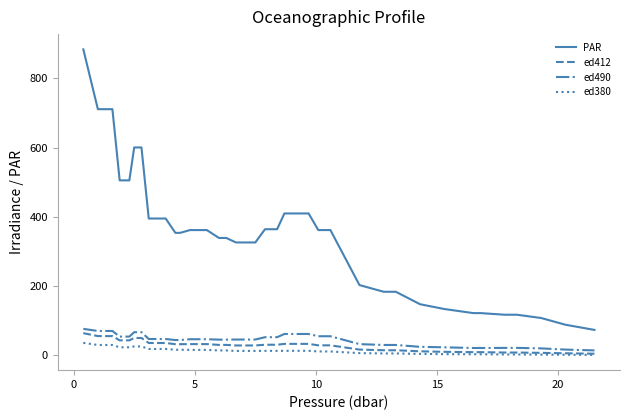

What is the sum of all ed412 values?

1167.7